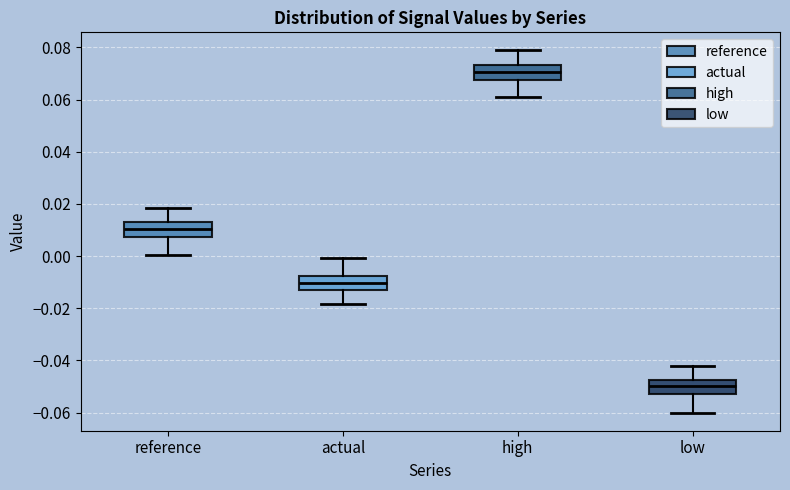

Reading left to right, transcribe this box plot: for each box, give where its median line is, the range the box spans, and where its two whiskers end, as read against the y-axis. The values are not printed on the chart, so give them approximately, as read against the axis.

reference: median 0.010, box 0.008 to 0.012, whiskers 0.000 to 0.018
actual: median -0.010, box -0.012 to -0.008, whiskers -0.018 to 0.000
high: median 0.070, box 0.068 to 0.074, whiskers 0.062 to 0.078
low: median -0.050, box -0.052 to -0.048, whiskers -0.060 to -0.042